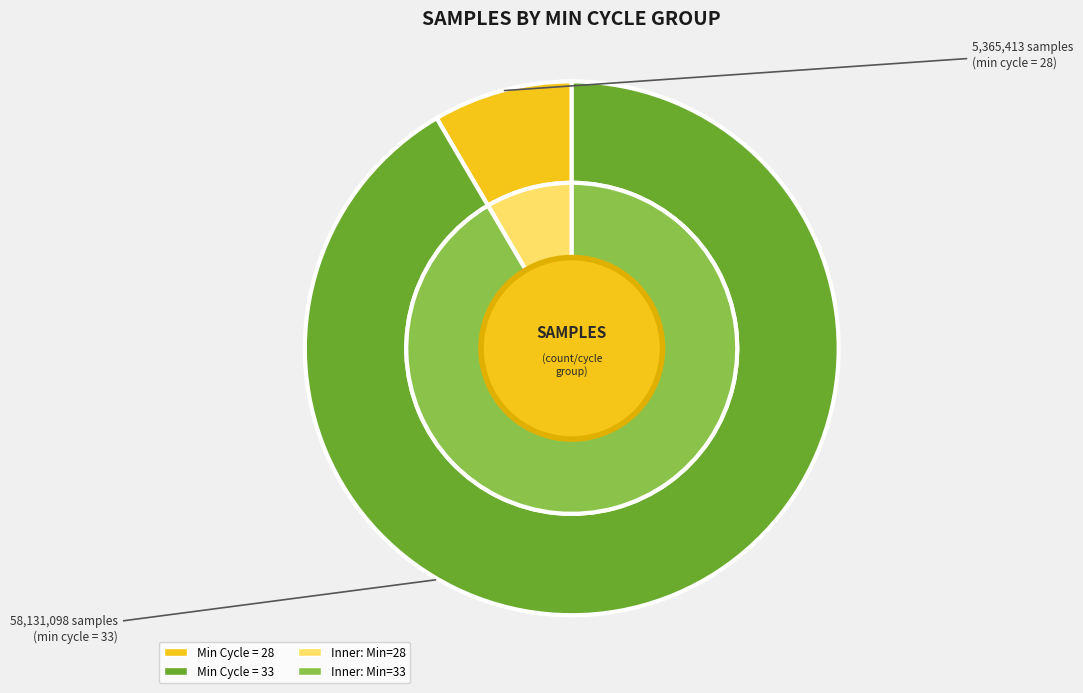

Does any single category account for the majority?

No